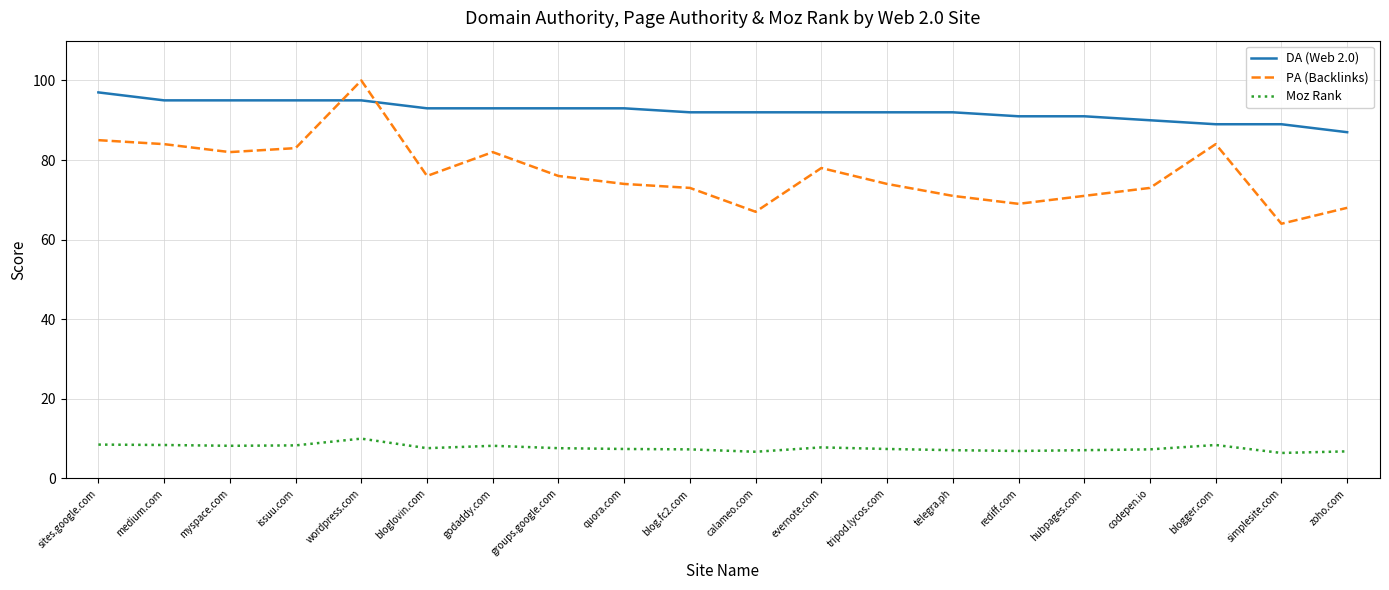

In PA (Backlinks), how many points are lower than both neighbors (excluding endpoints)?

5